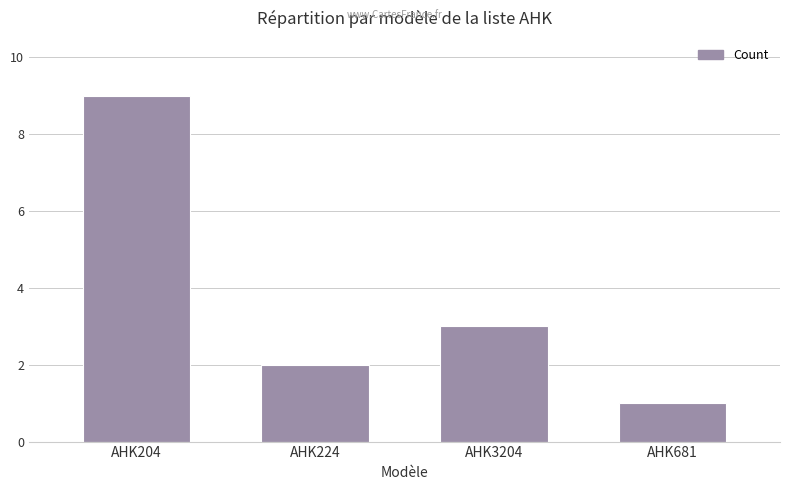

Approximately how many times larger is the value at AHK3204 compared to AHK681?

3.0